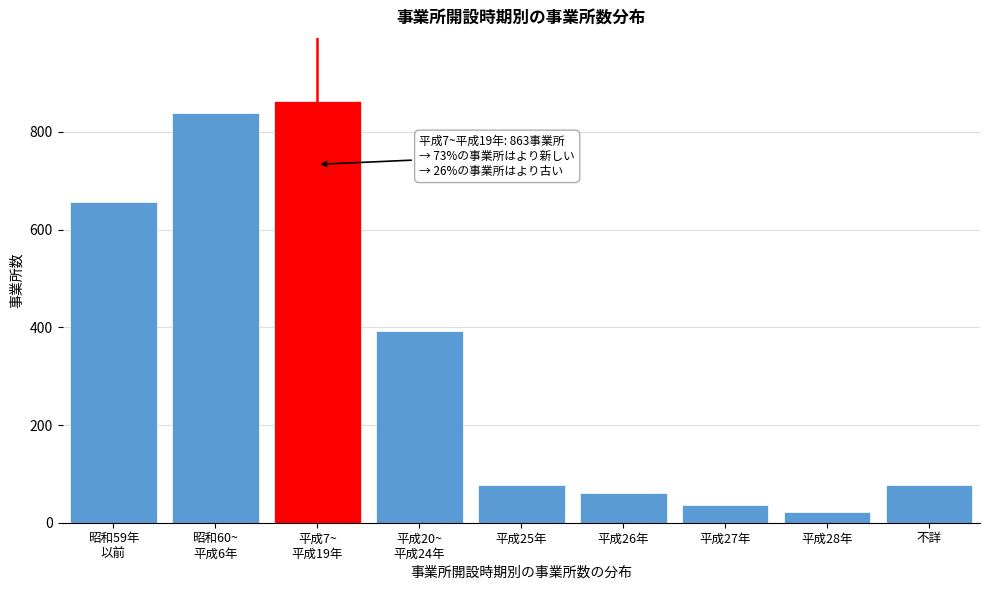

Reading left to right, list all the values displayed in this chart.

657	838	863	392	77	61	36	21	77